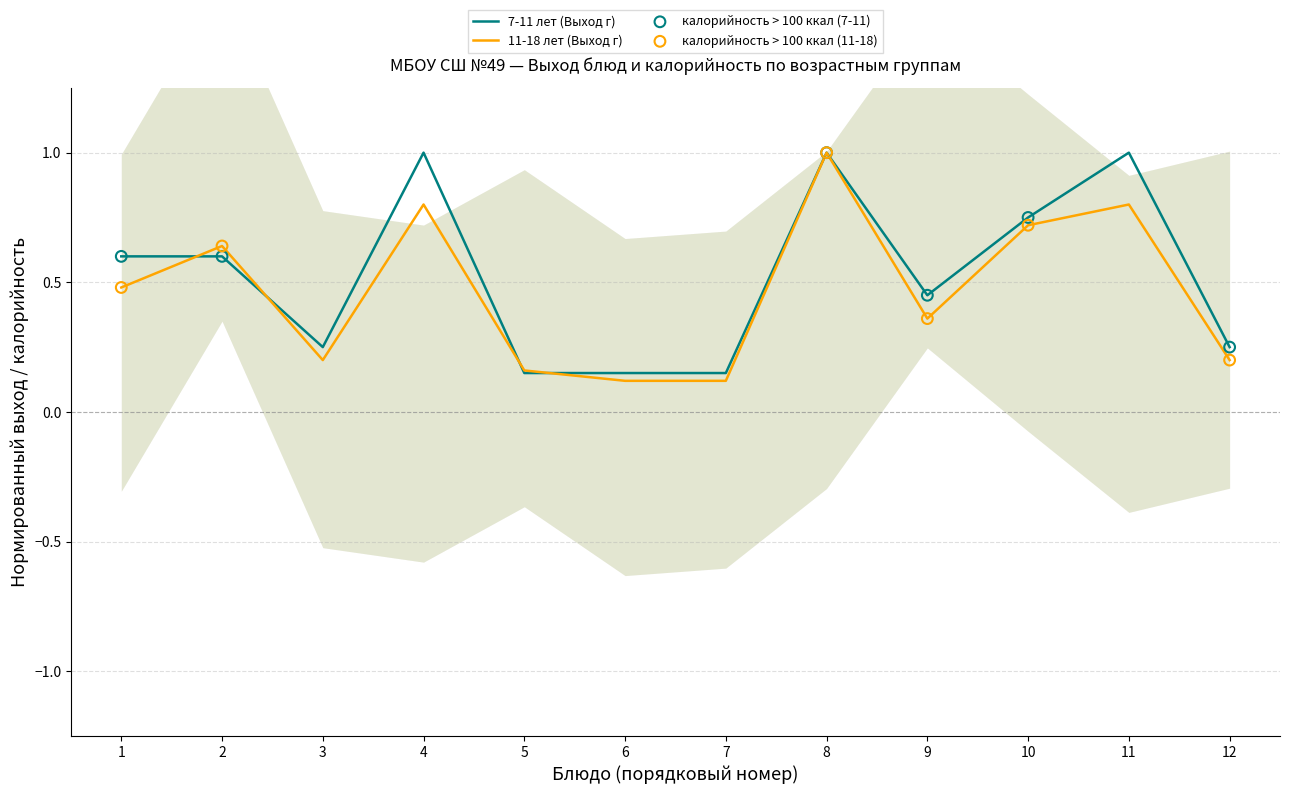

Which series reaches the minimum Y coordinate?

11-18 лет (Выход г)